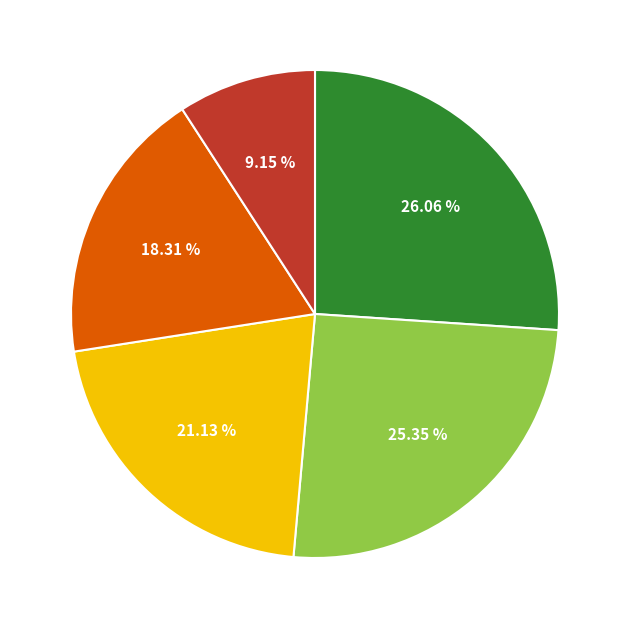

How many slices are in this pie chart?

5